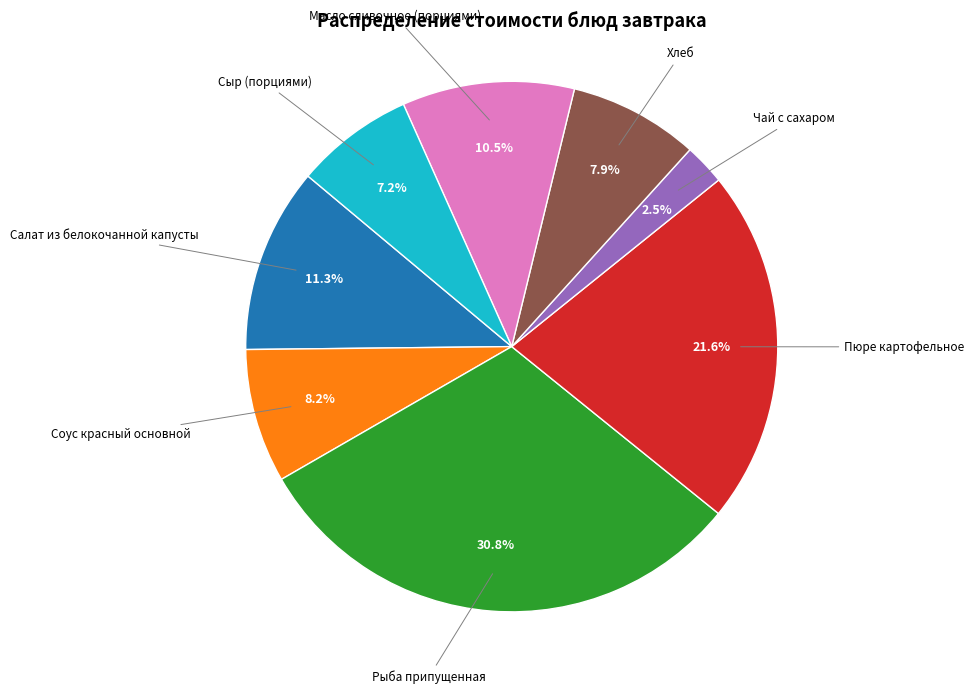

Does any single category account for the majority?

No